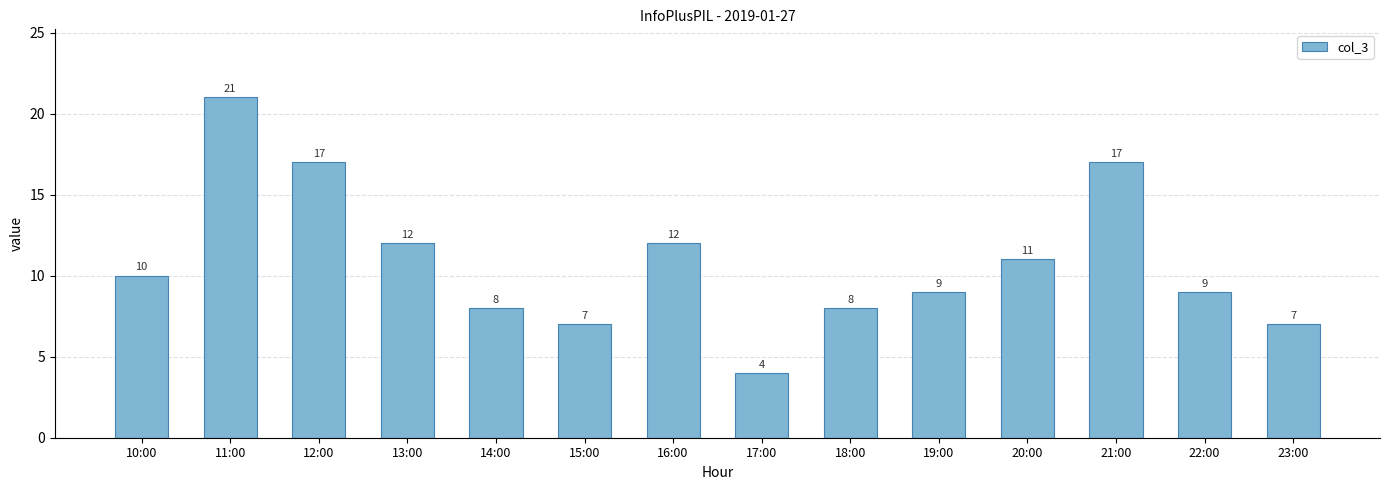

Reading left to right, transcribe all the data shown in this chart.

10	21	17	12	8	7	12	4	8	9	11	17	9	7